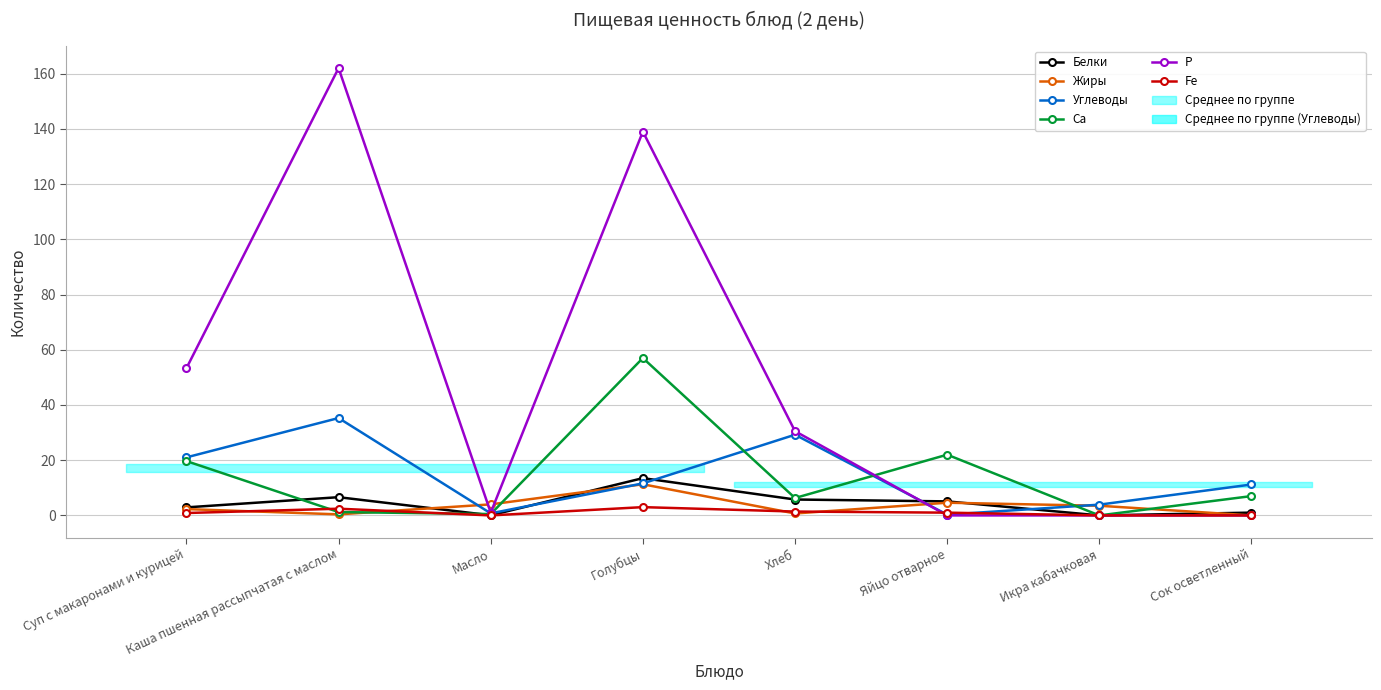

What is the label of the 7th point from the left?

Икра кабачковая